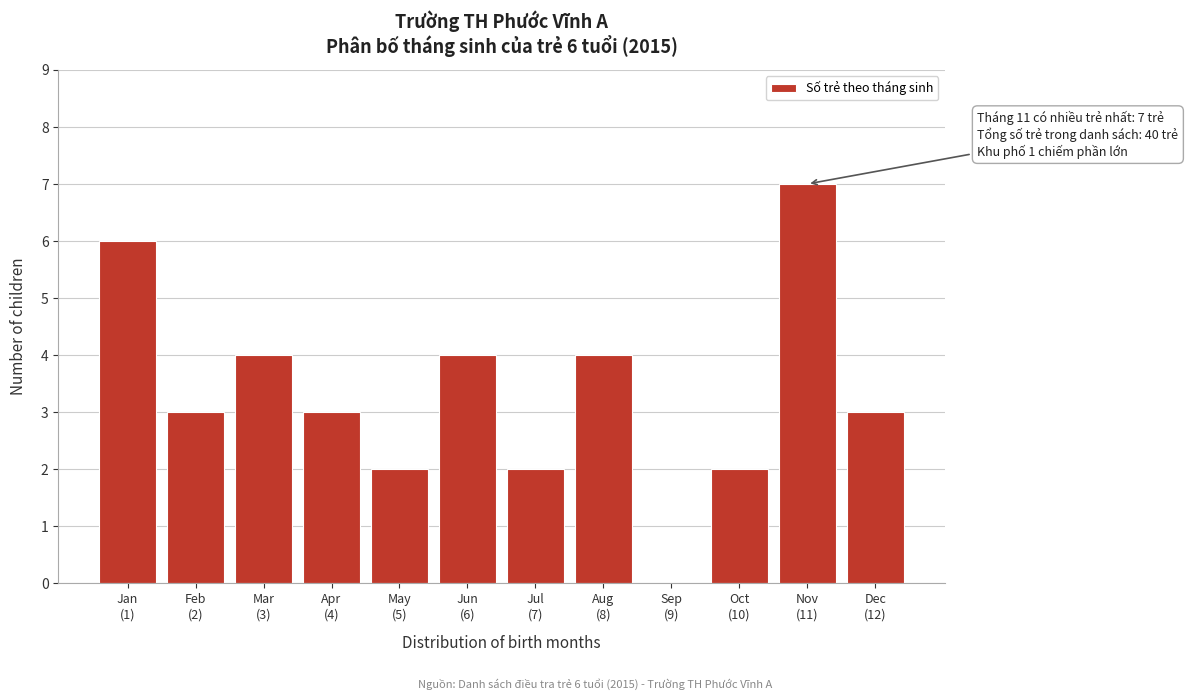

What is the maximum value shown in the chart?

7